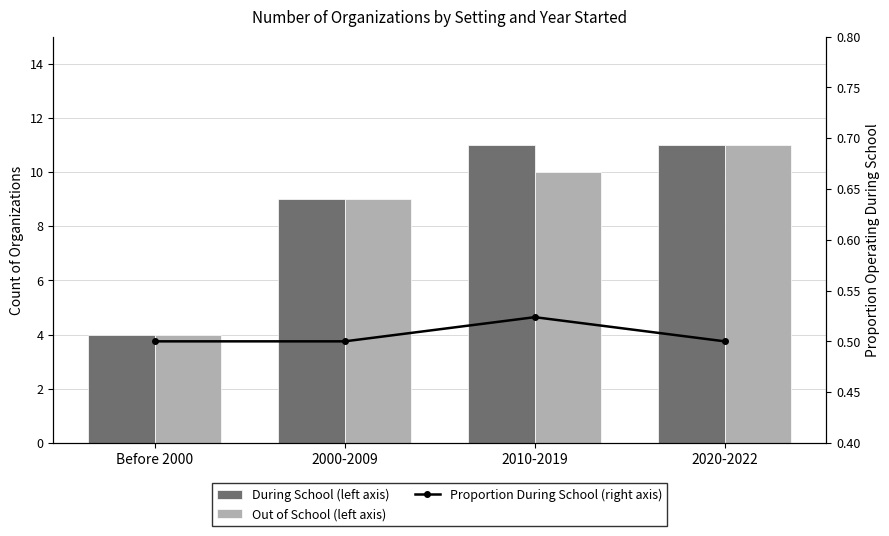

Does the chart contain stacked bars?

No